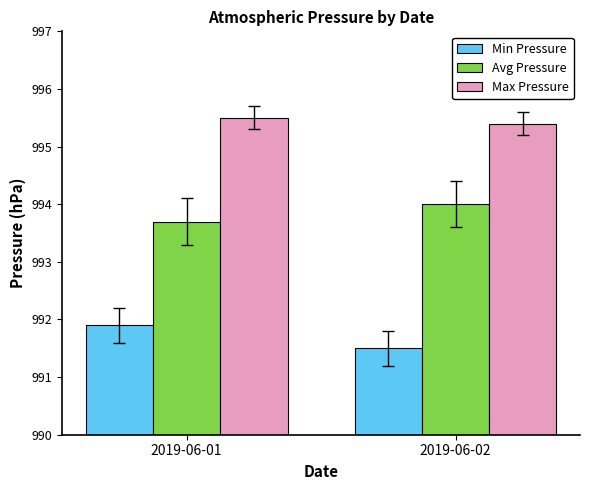

What is the spread (max minus min) of values at 2019-06-01?

3.6